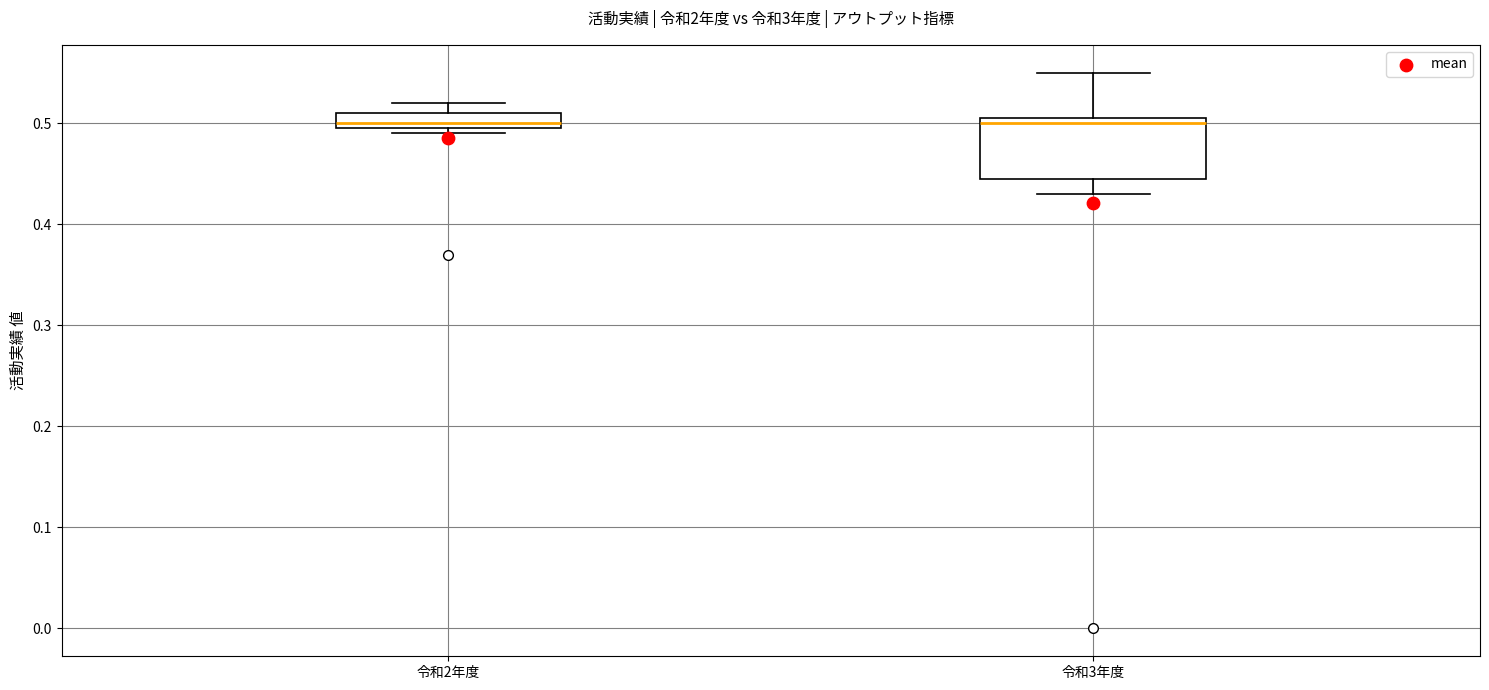

Reading left to right, read every box against the y-axis: the position of its median line, the range the box covers, and the ends of its whiskers. The values are not printed on the chart, so give them approximately, as read against the axis.

令和2年度: median 0.50 (just above the box's lower edge), box 0.50 to 0.51, whiskers 0.49 to 0.52
令和3年度: median 0.50, box 0.45 to 0.51, whiskers 0.43 to 0.55